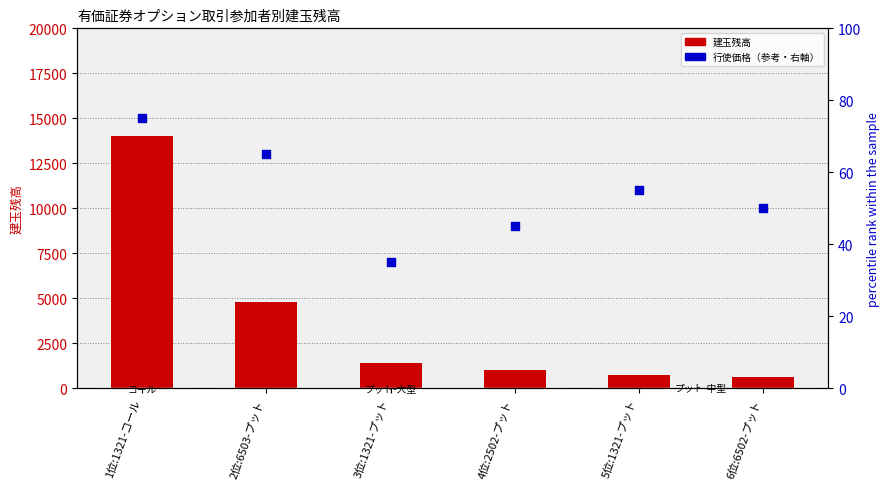

Which series has the largest Y range (max minus min)?

建玉残高